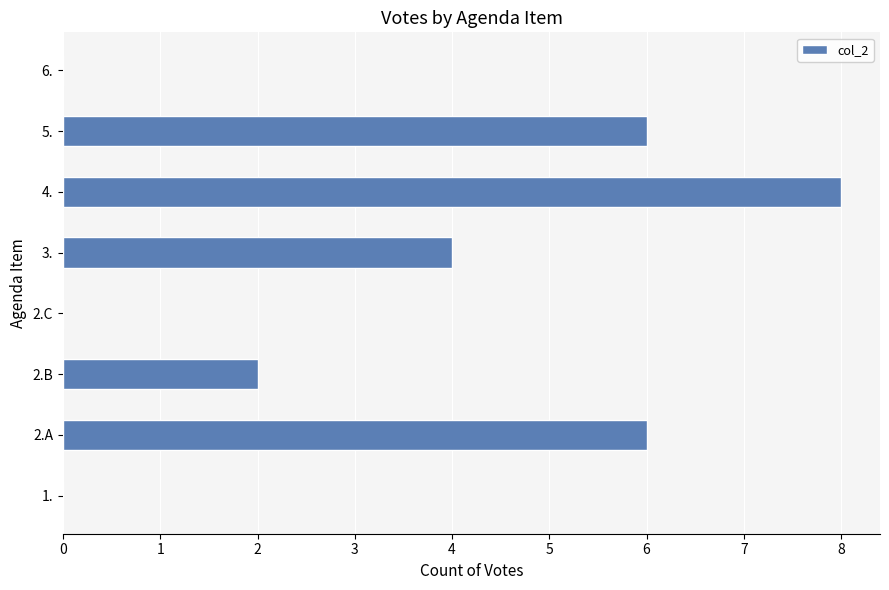

What is the ratio of the value at 3. to the value at 4.?

0.5